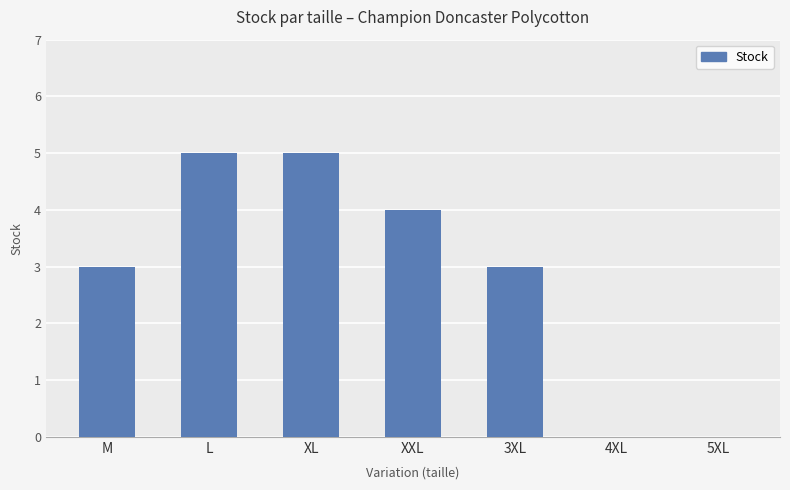

What is the greatest value displayed?

5